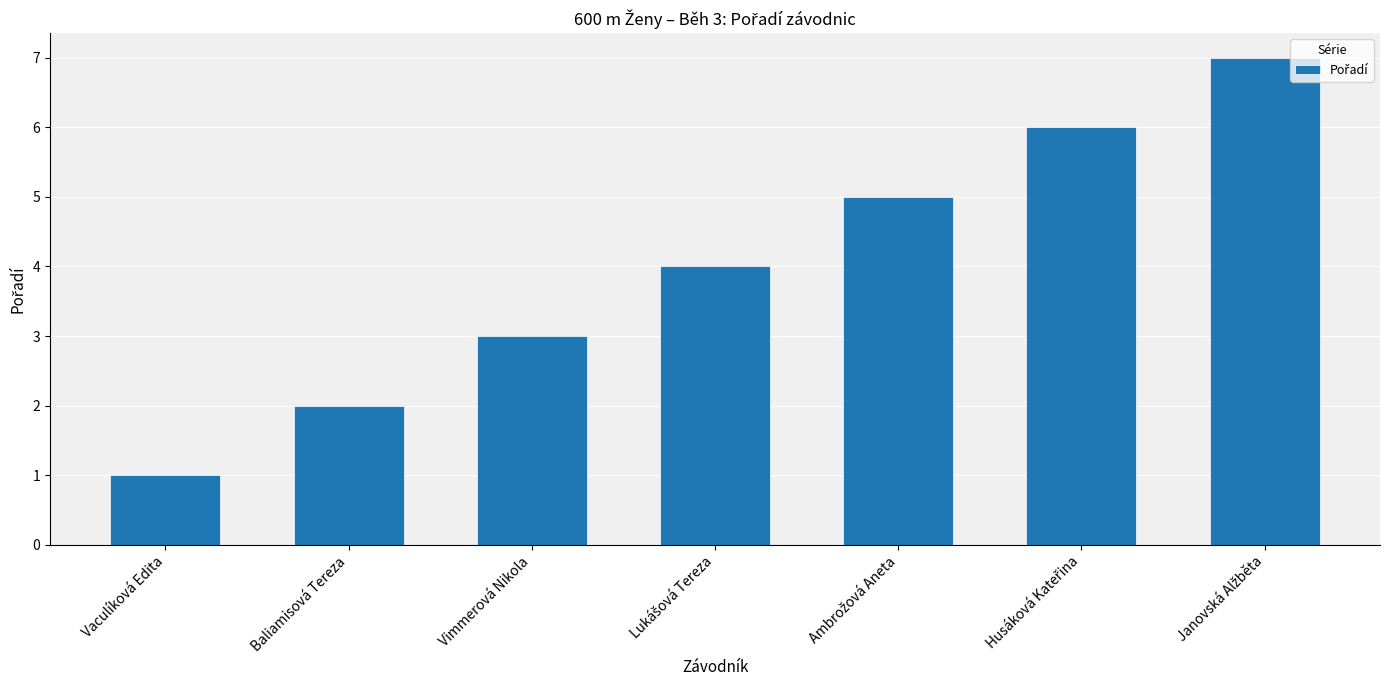

What is the value of the 2nd bar from the left?

2